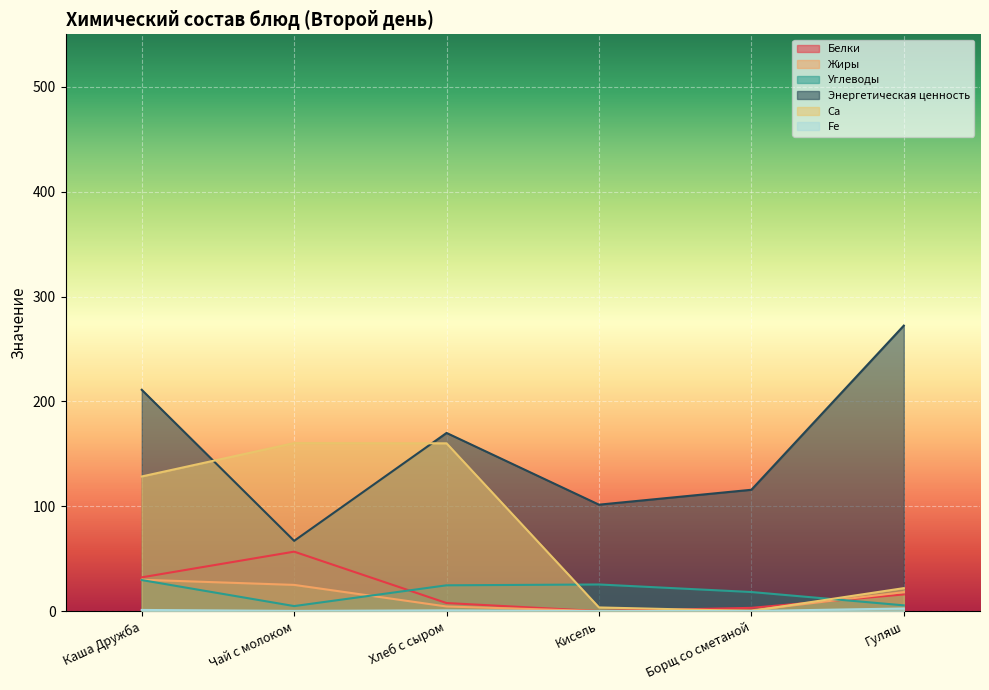

True or false: Fe and Жиры intersect in this chart.

False